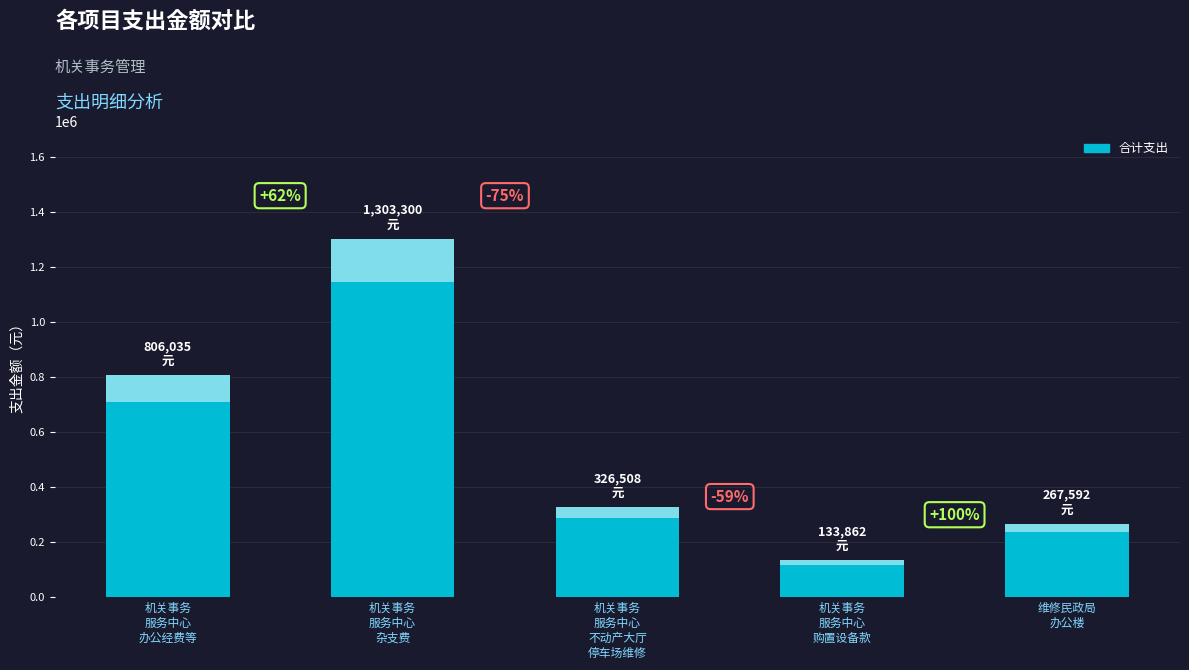

Count the number of data series in this chart.

1